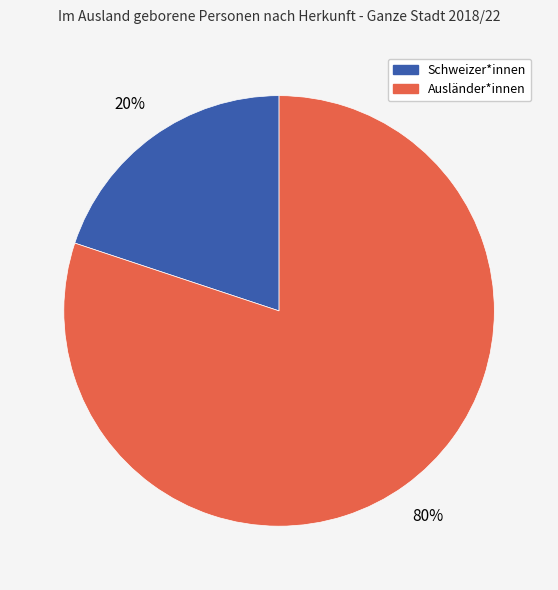

Rank the categories by value from lowest to highest.

Schweizer*innen, Ausländer*innen